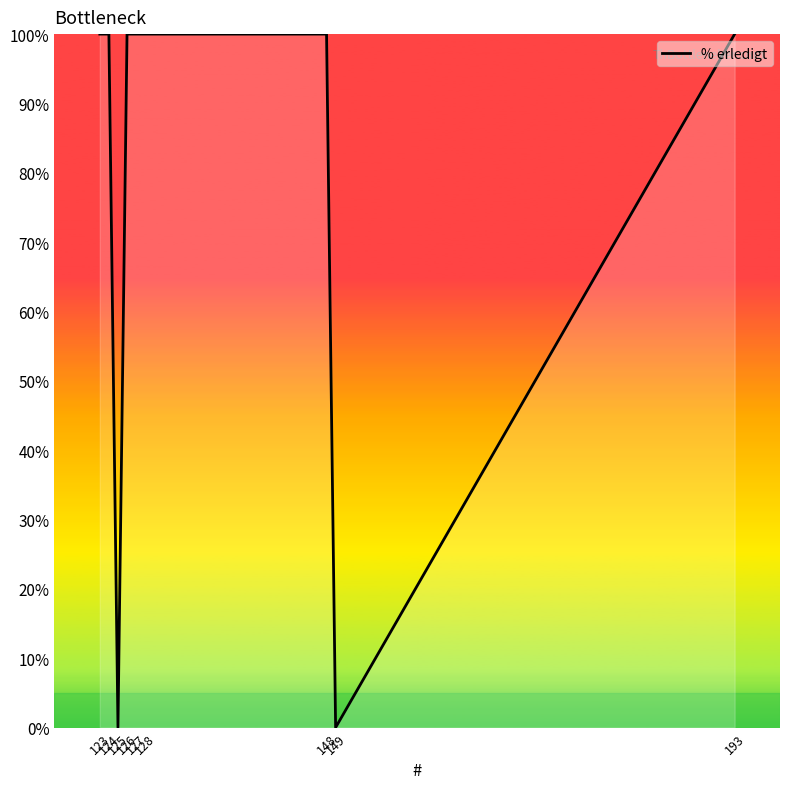

What is the difference between the maximum and minimum values?

100